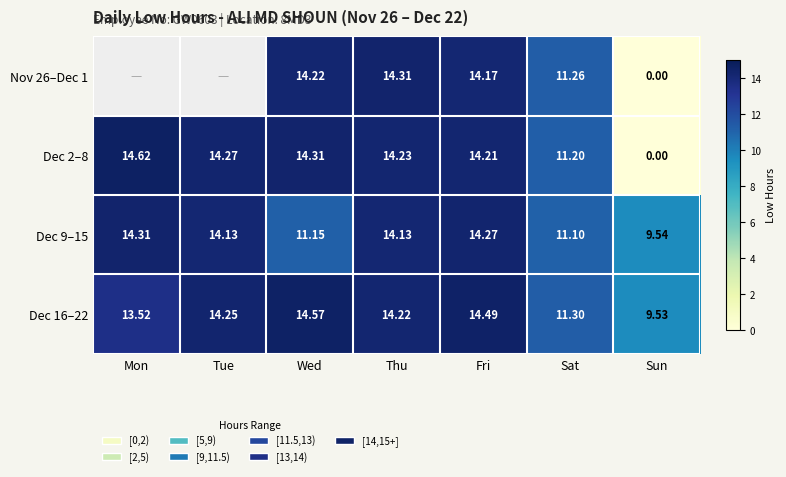

List the labels in order of Dec 16–22 value, largest first.

Wed, Fri, Tue, Thu, Mon, Sat, Sun